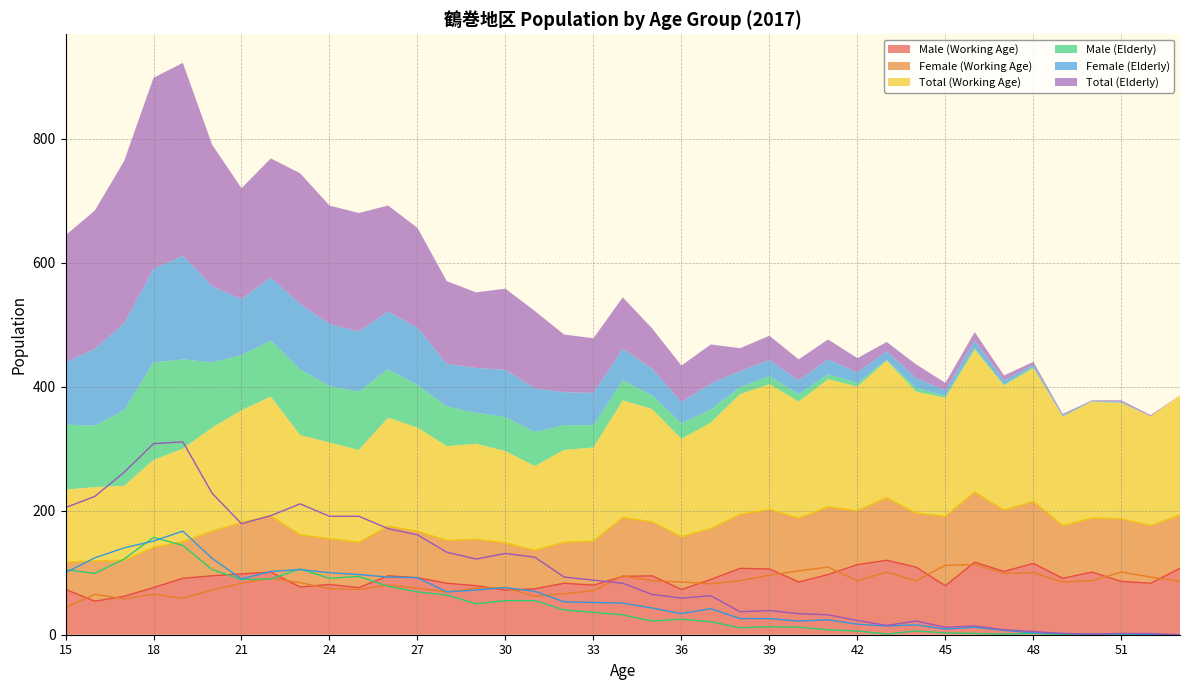

True or false: Female (Working Age) and Total (Working Age) intersect in this chart.

False